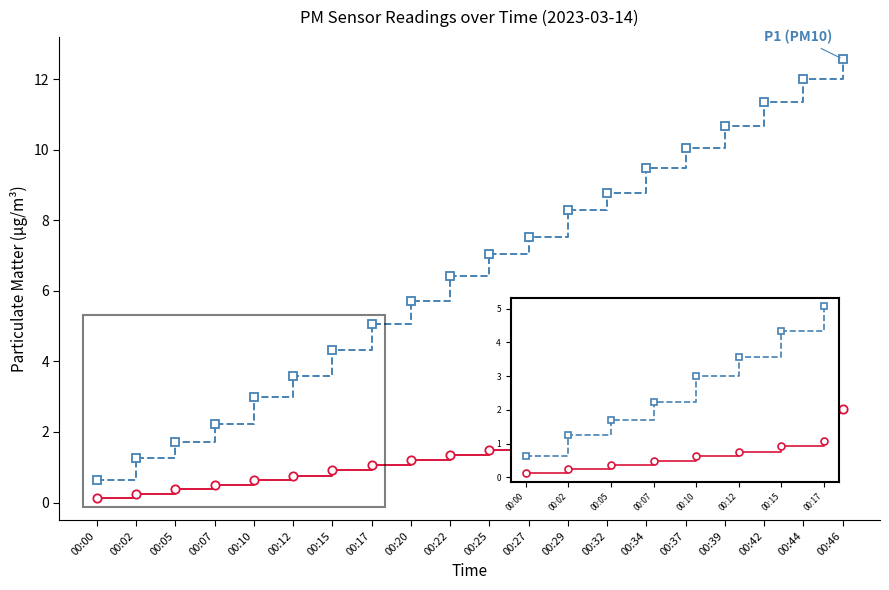

What is the total value across all series at 00:07?

2.7